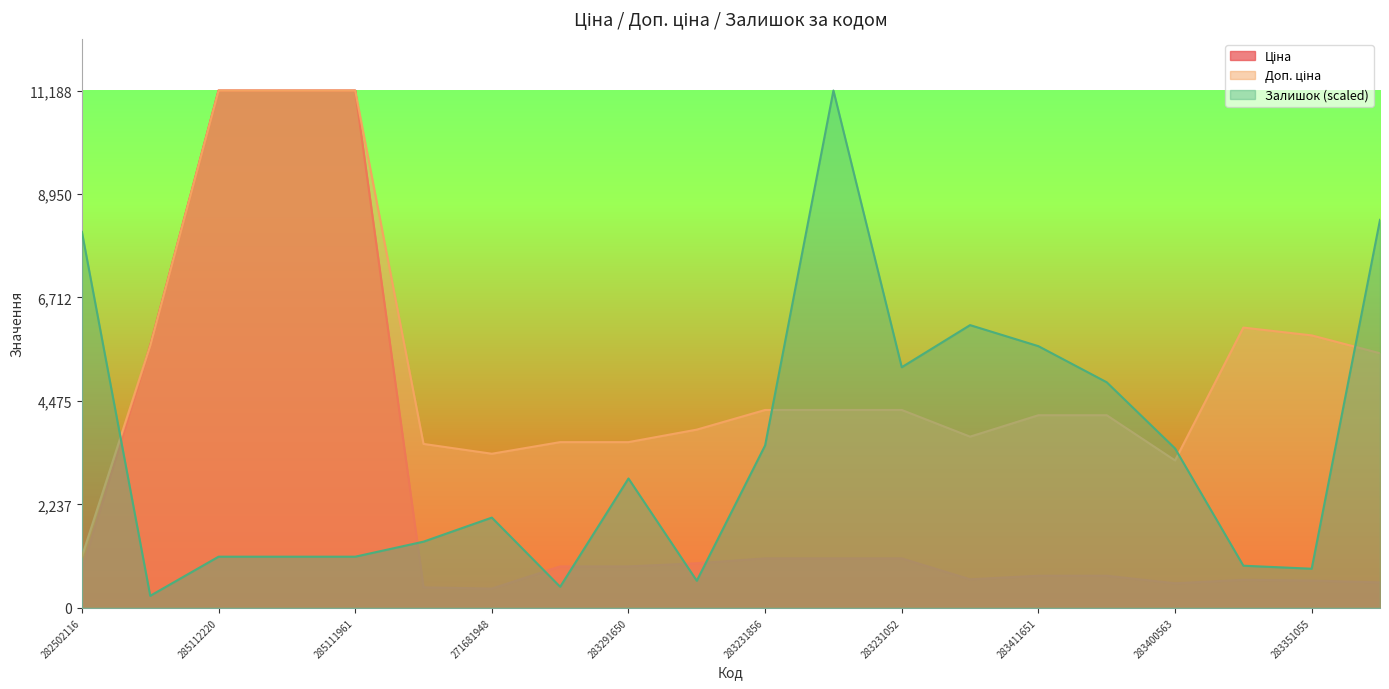

After their last crossing, which series has the higher values: Ціна or Залишок?

Залишок